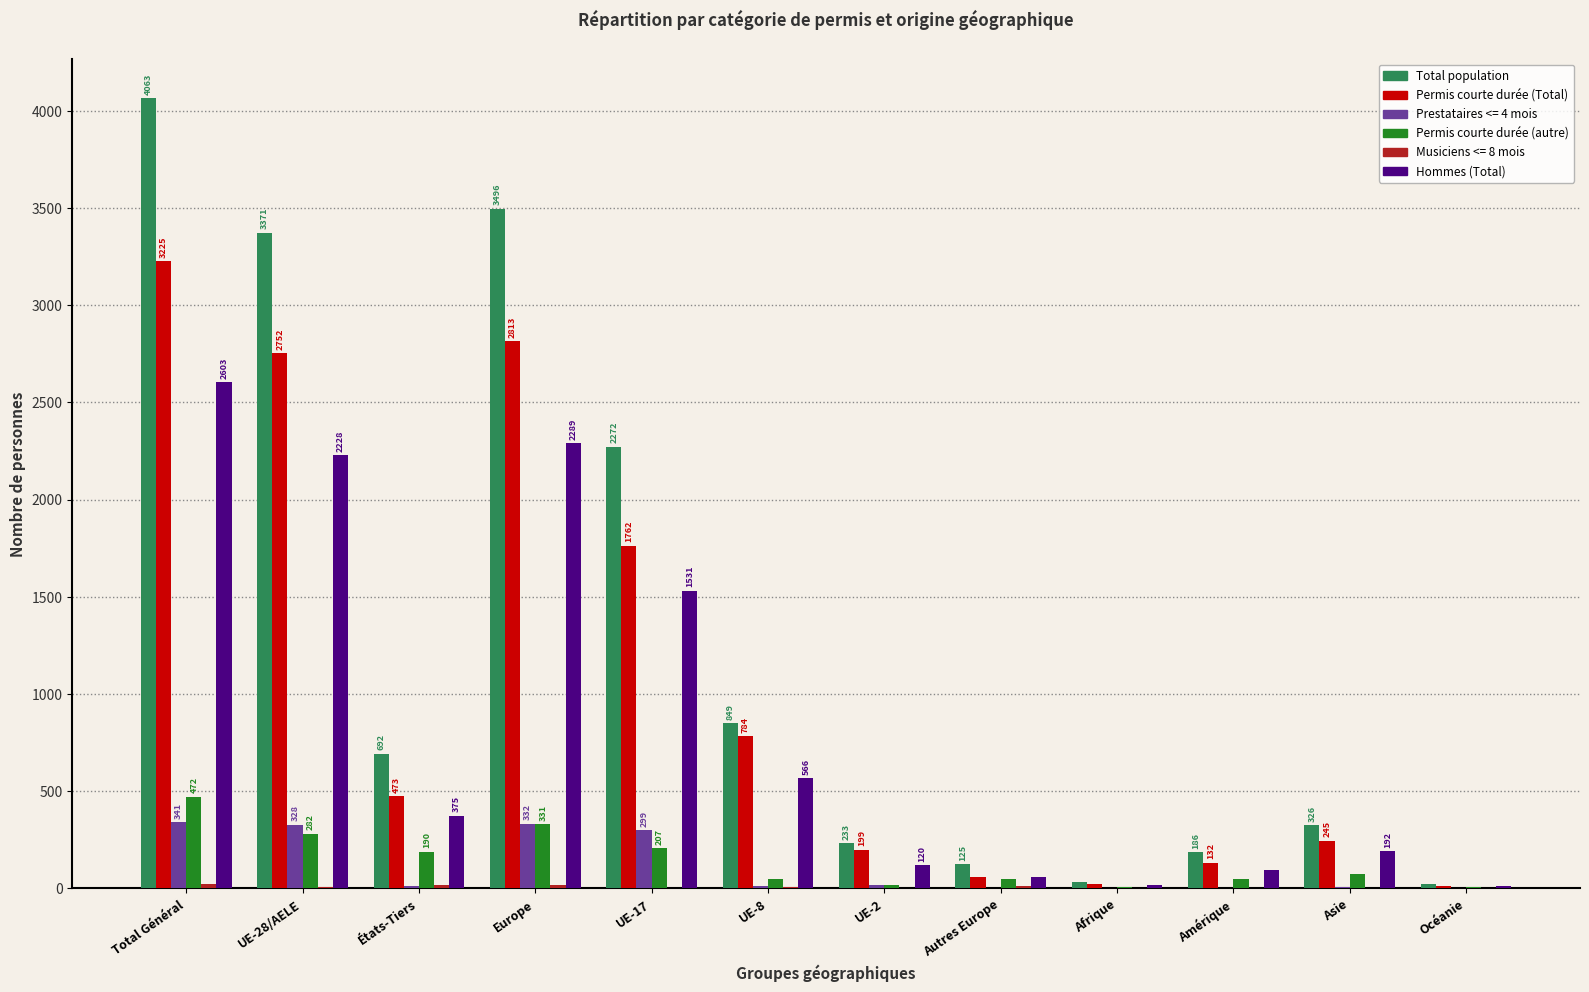

What is the difference between the Total population values at États-Tiers and Total Général?

3371